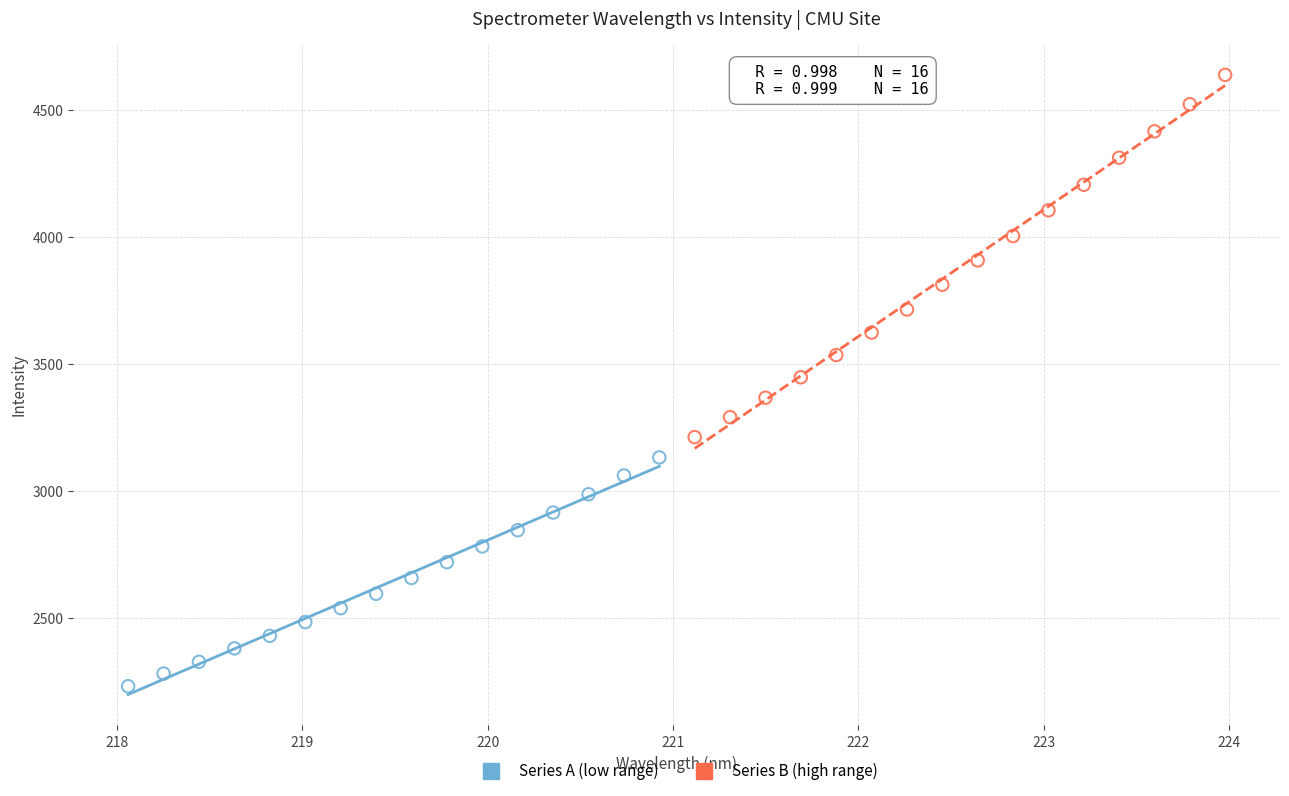

Which series contains the lowest Y value?

Series A (low range)